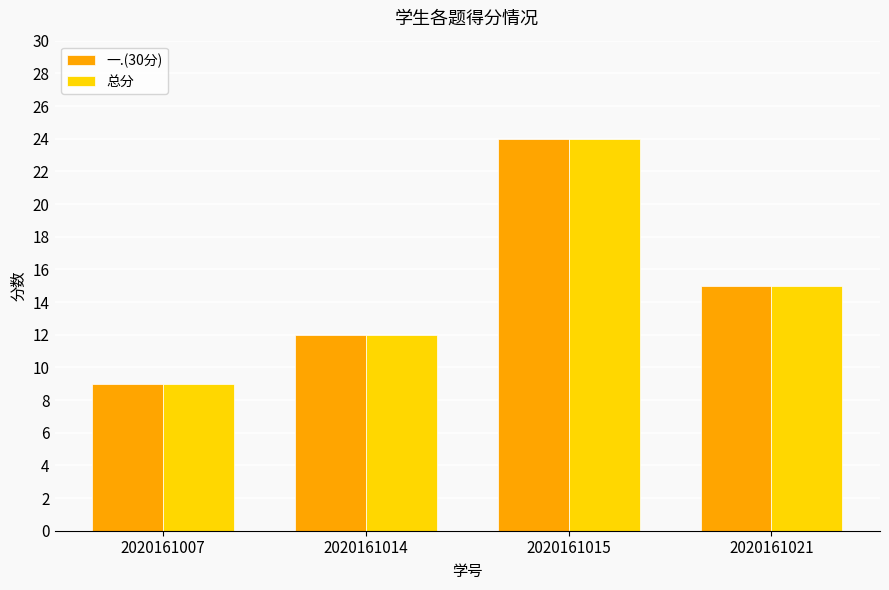

Reading right to left, extract all data points from this chart.

一.(30分): 2020161021=15	2020161015=24	2020161014=12	2020161007=9
总分: 2020161021=15	2020161015=24	2020161014=12	2020161007=9